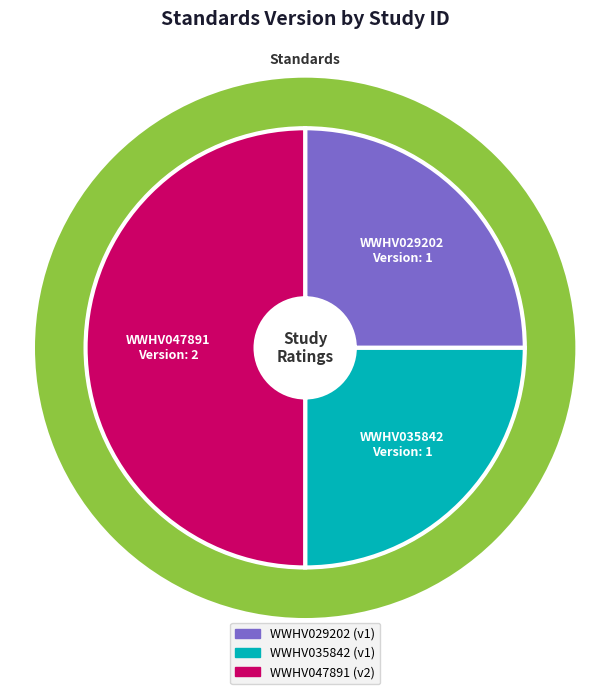

How many segments does this pie chart have?

3